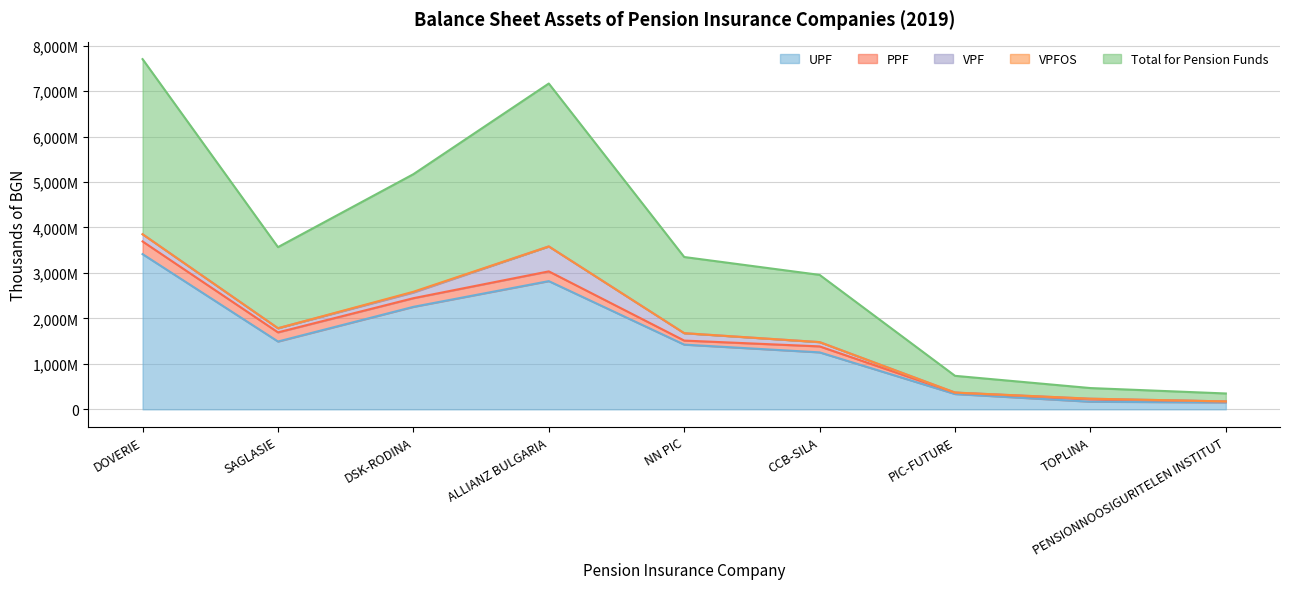

What is the sum of all PPF values?

1210757